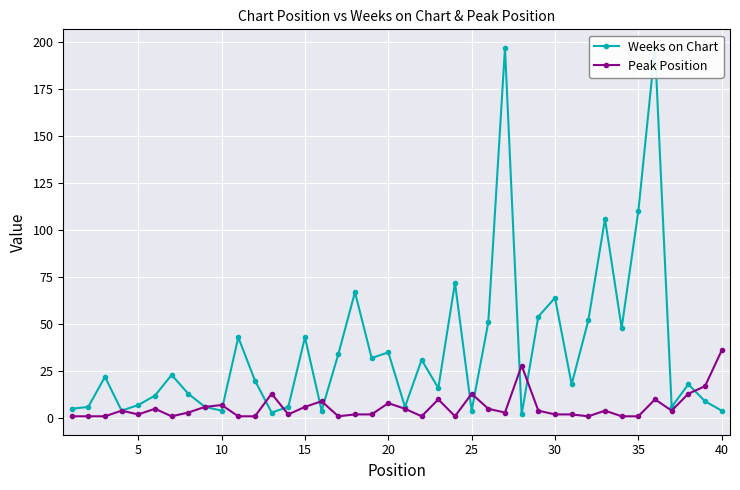

Which category has the highest value in the Peak Position series?

40